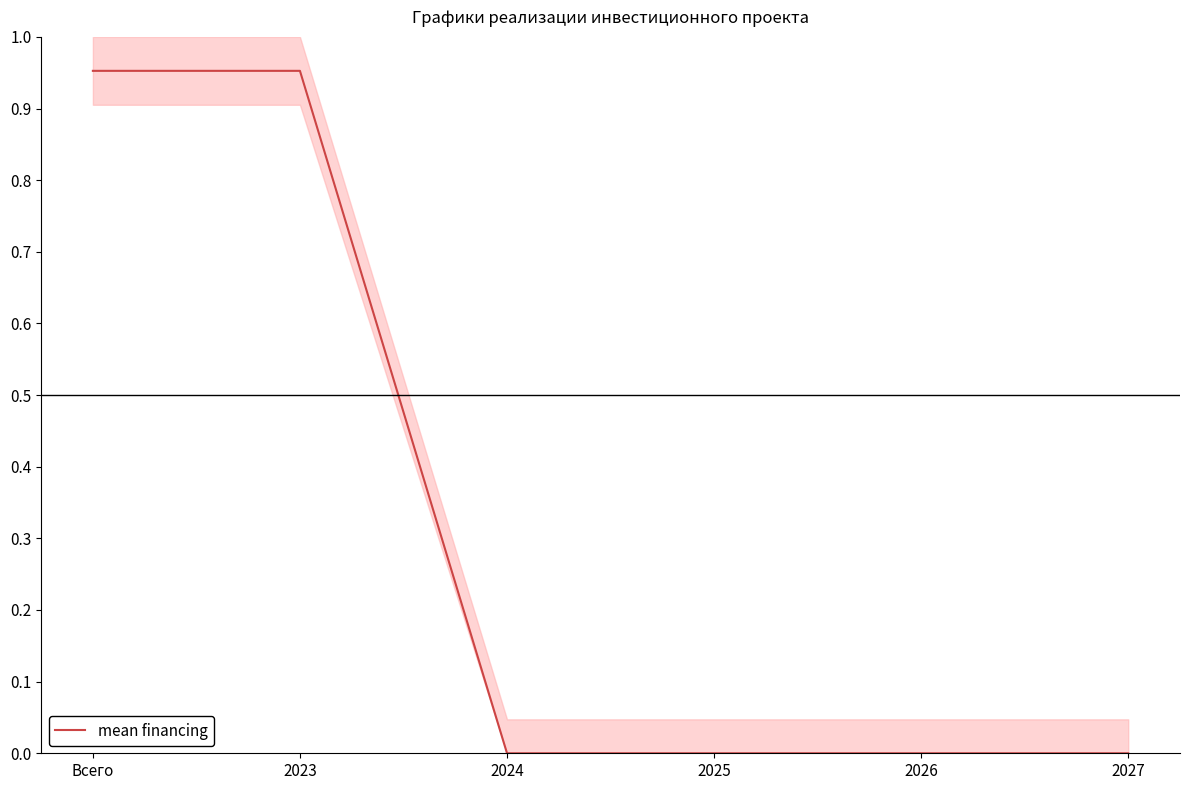

What is the label of the 4th point from the right?

2024